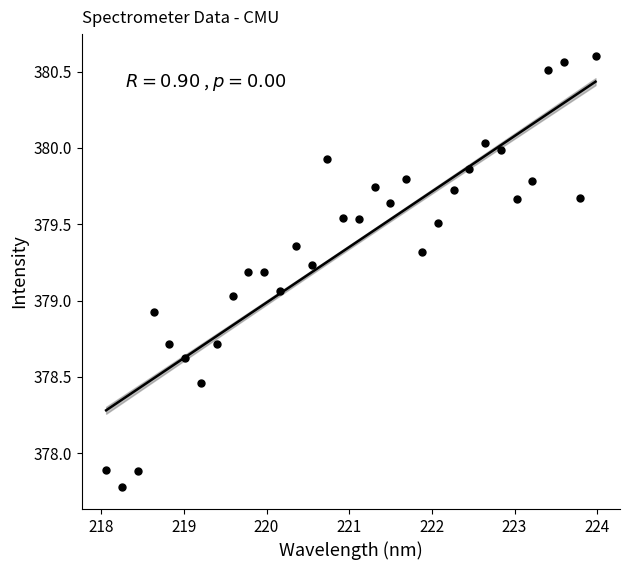

What is the range of Y values (max minus min)?

2.8